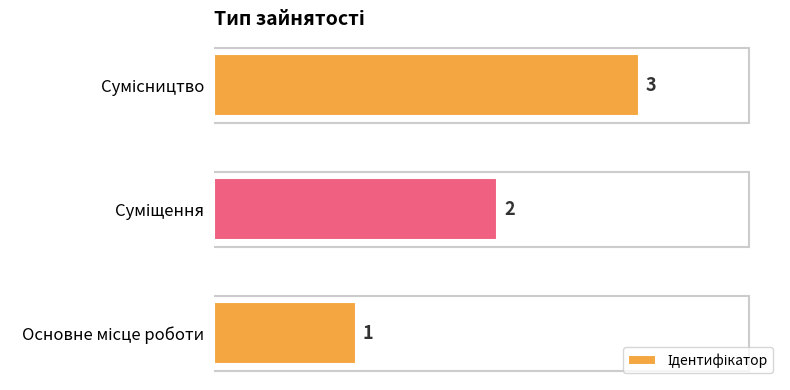

Count the number of data series in this chart.

1